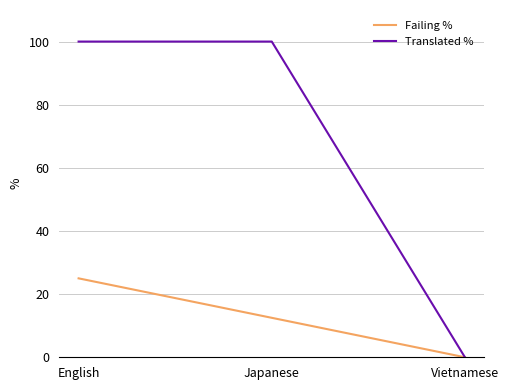

Does the chart have visible grid lines?

Yes